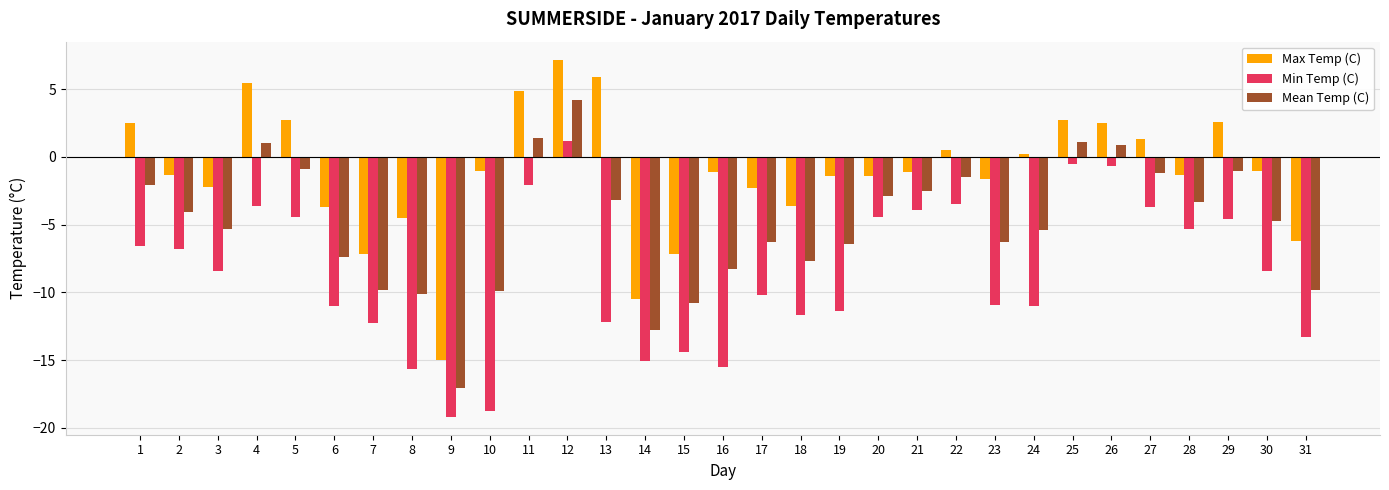

At which label does Min Temp (C) reach its minimum?

9